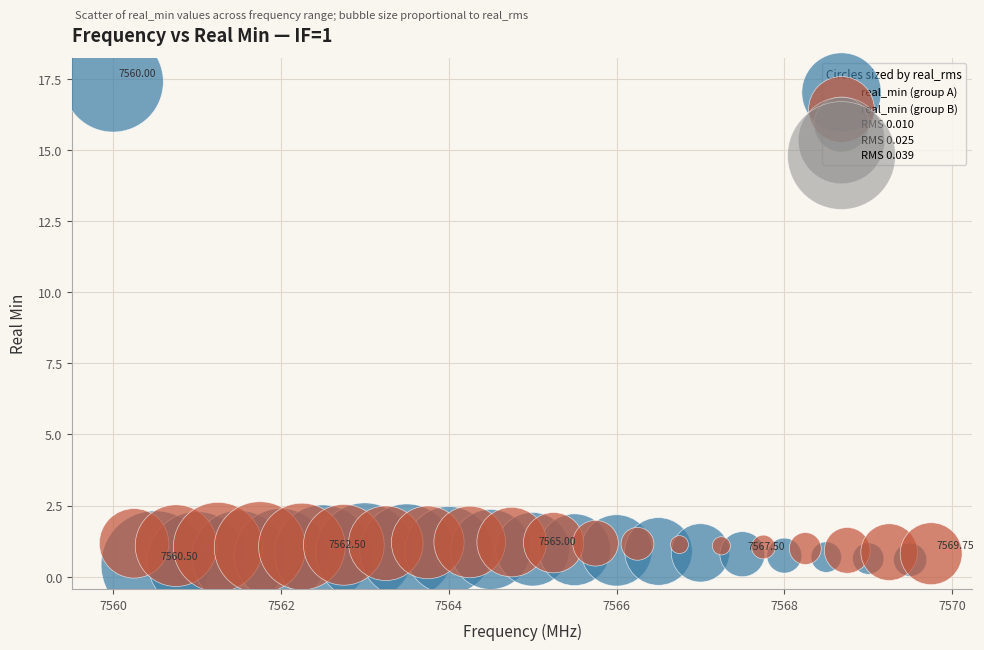

Which series reaches the maximum Y coordinate?

real_min (group A)